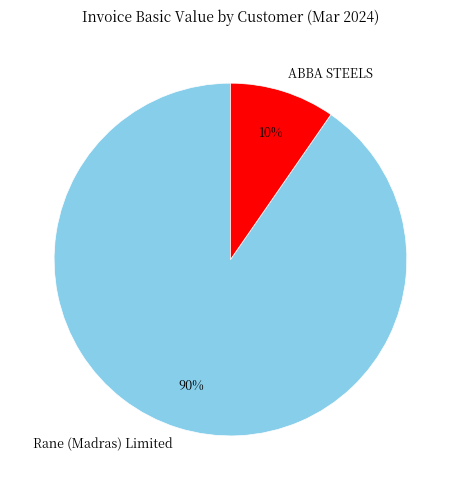

To the nearest percent, what portion does Rane (Madras) Limited represent?

90%